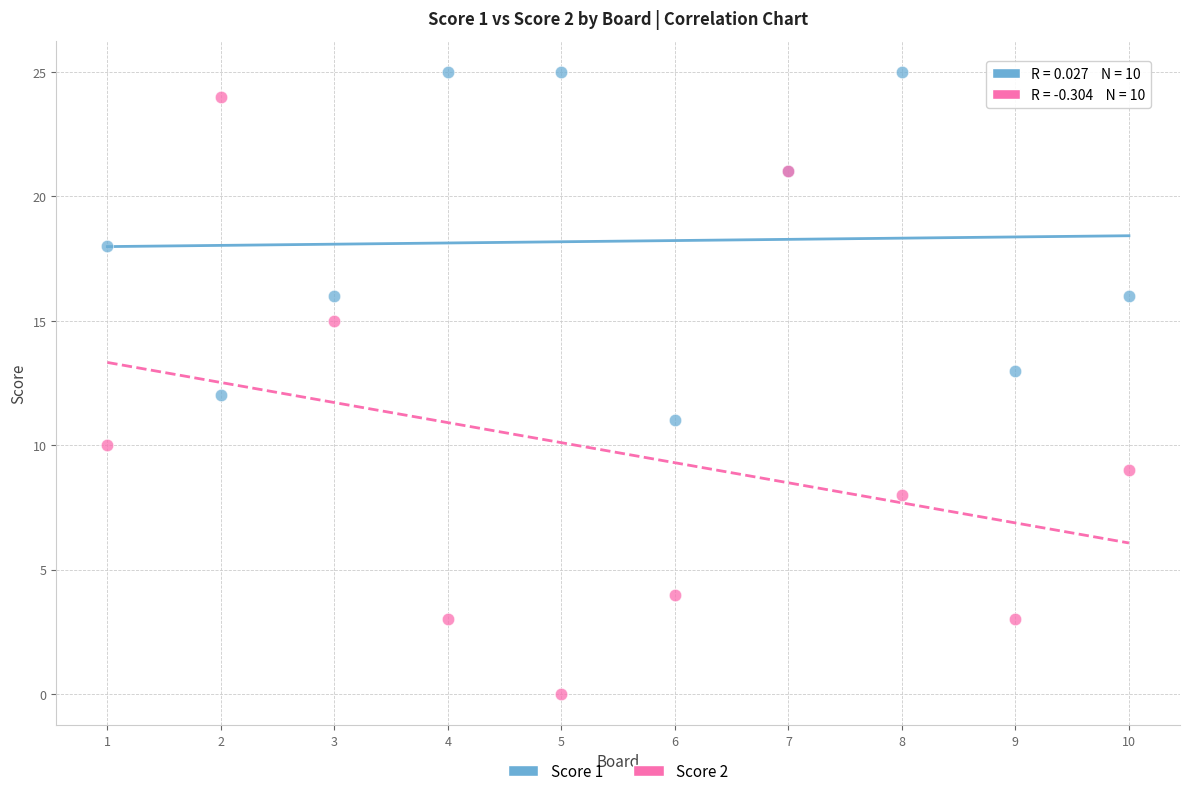

Which series has the widest spread of Y values?

Score 2